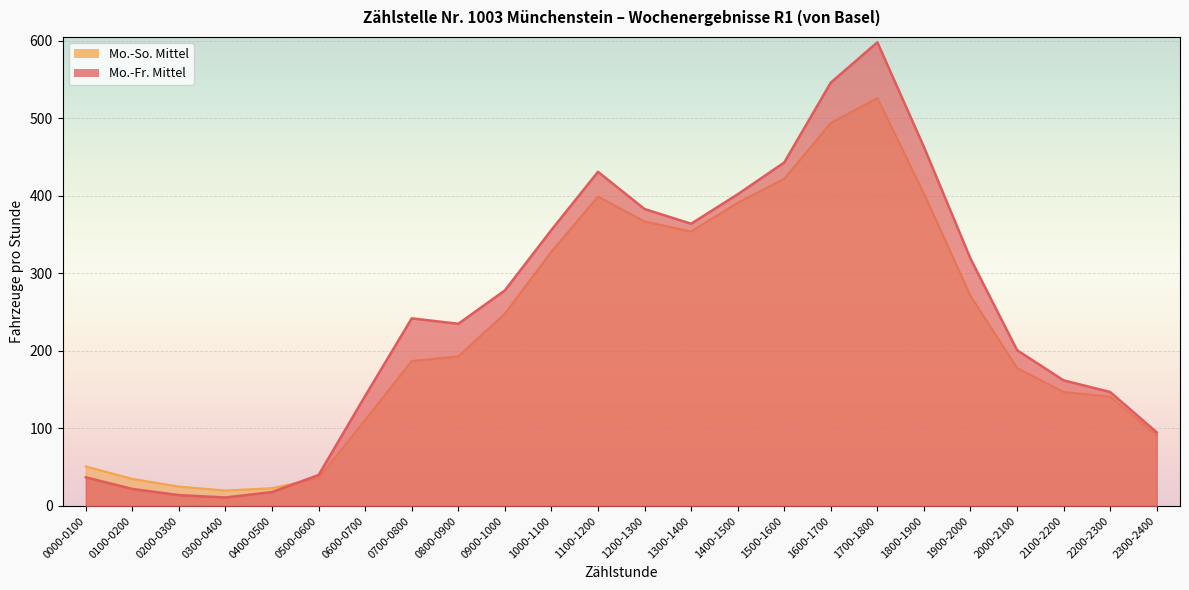

How many interior local valleys does the Mo.-So. Mittel series have?

2